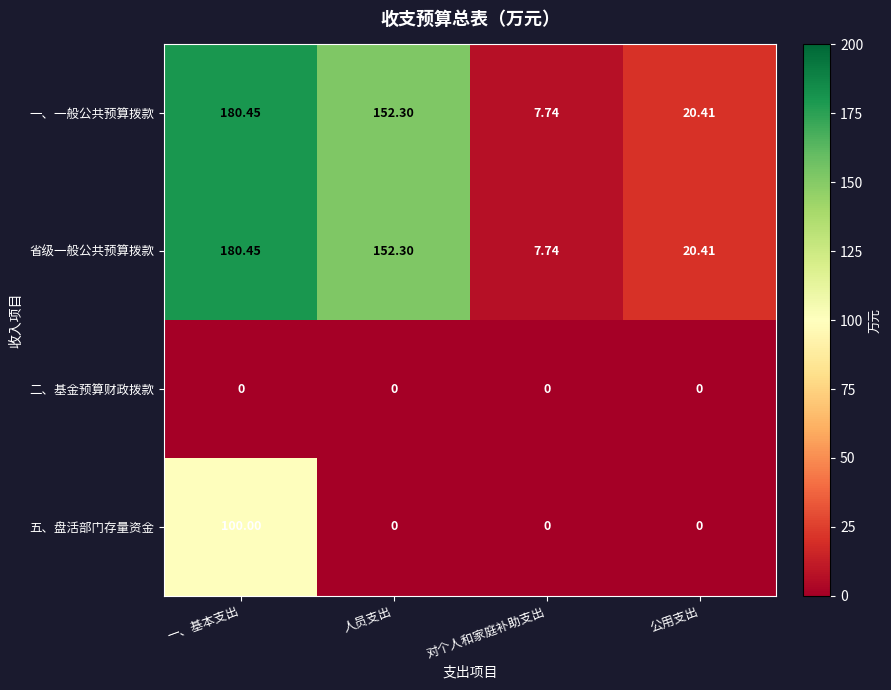

At which category is the sum across all series the highest?

一、基本支出